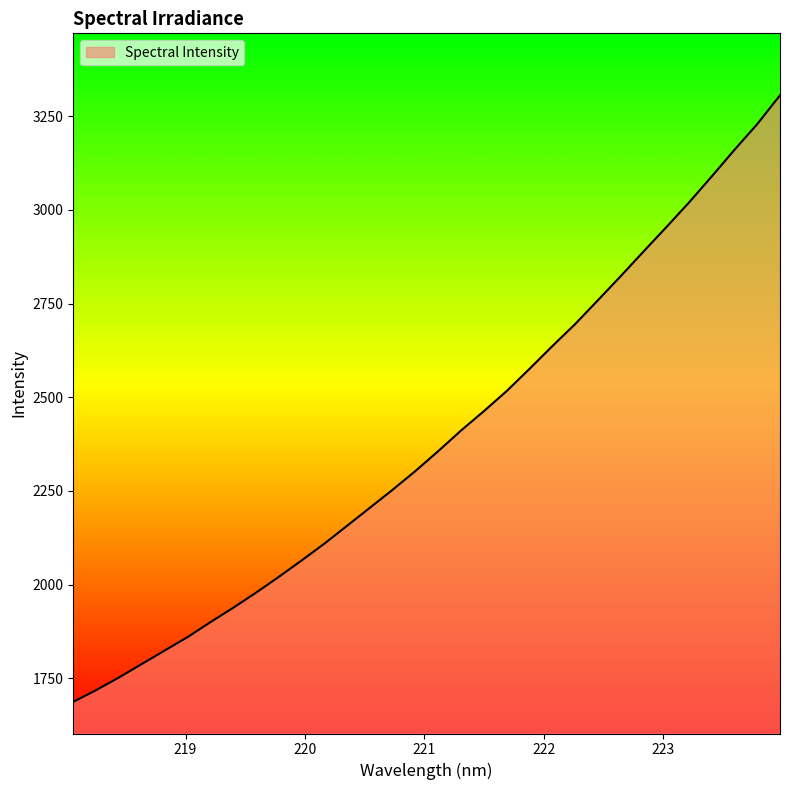

How many values are below 2356?

16